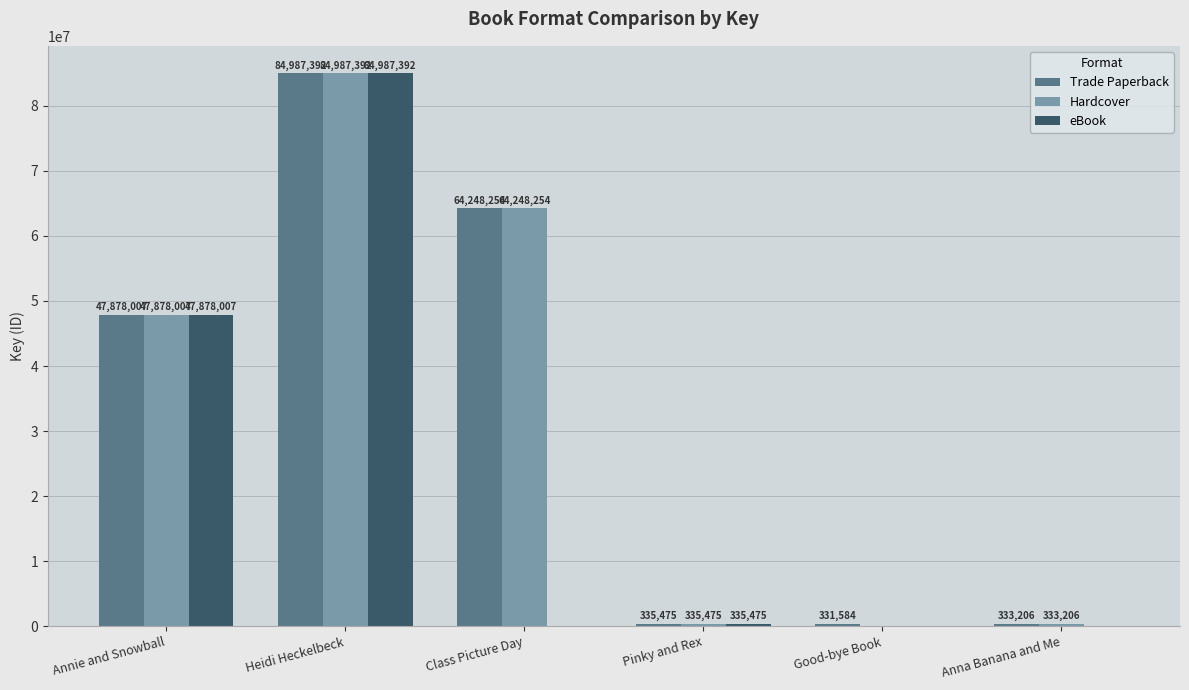

What is the total value across all series at Annie and Snowball?

143634021